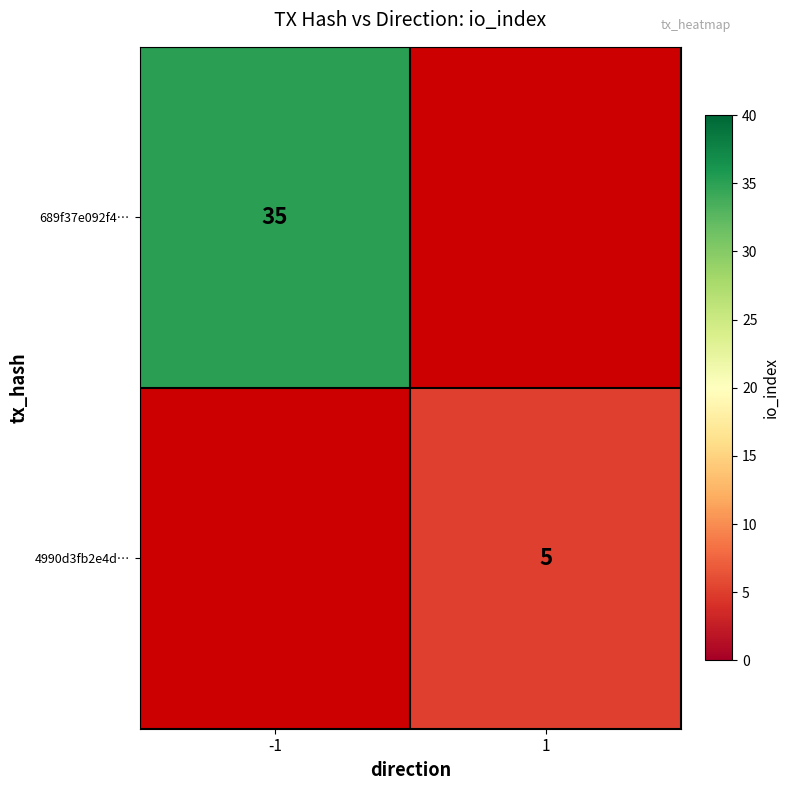

The 4990d3fb2e4d… series shows 8.6 at 1. True or false?

False